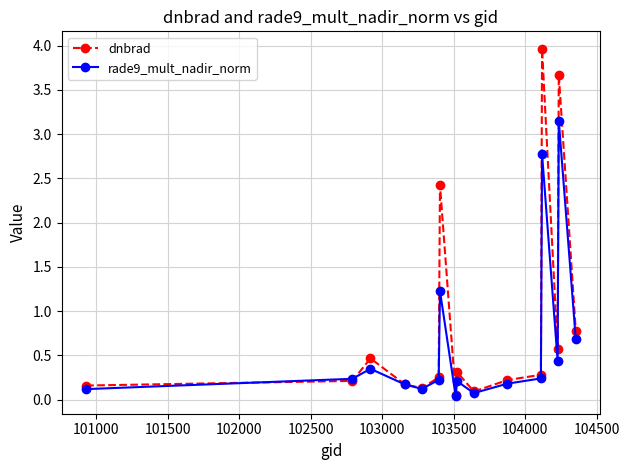

Which series has the widest spread of values?

dnbrad